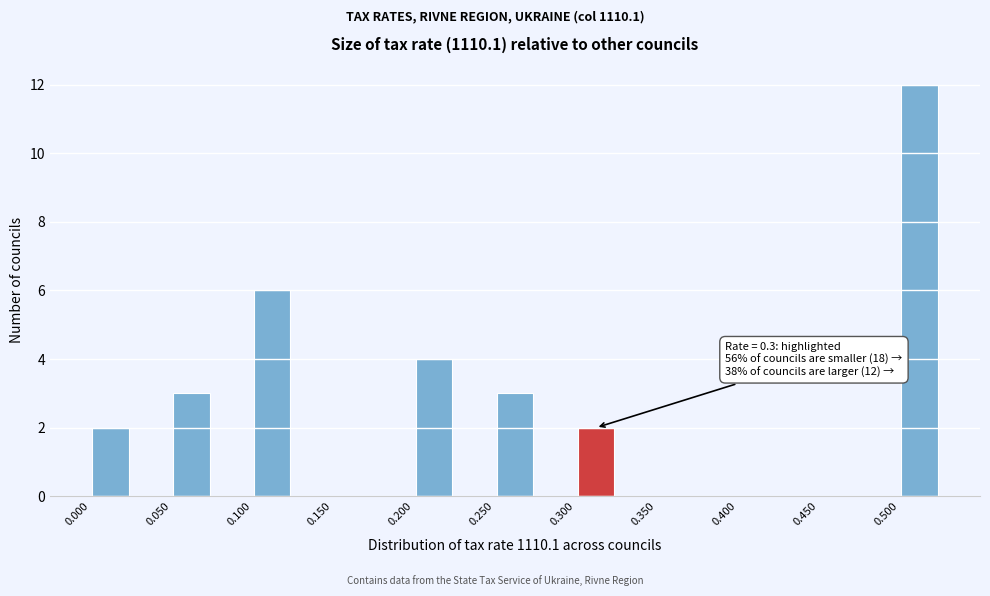

Over which range of the x-axis is the bar tallest?

0.500 to 0.525